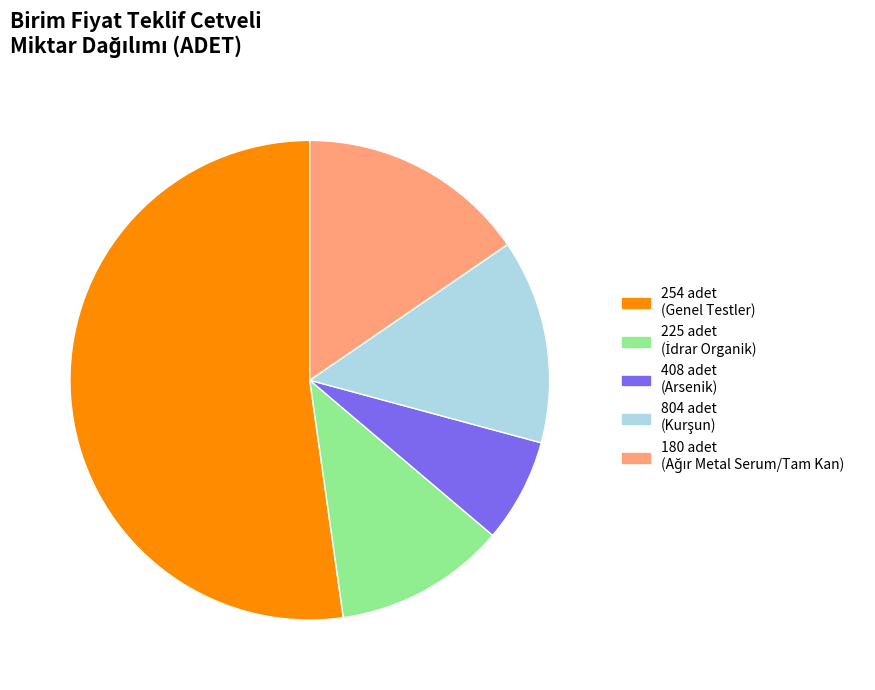

To the nearest percent, what is the difference between the largest and smallest slice percentages?

45%